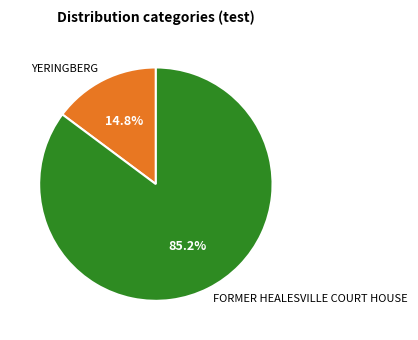

How many slices are in this pie chart?

2